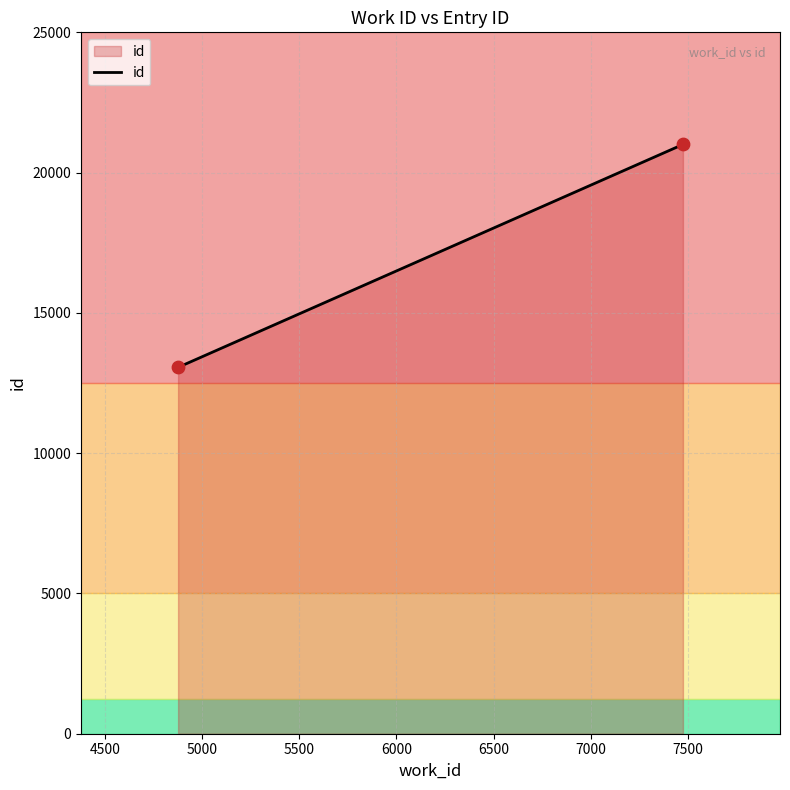

What is the greatest value displayed?

21004.0